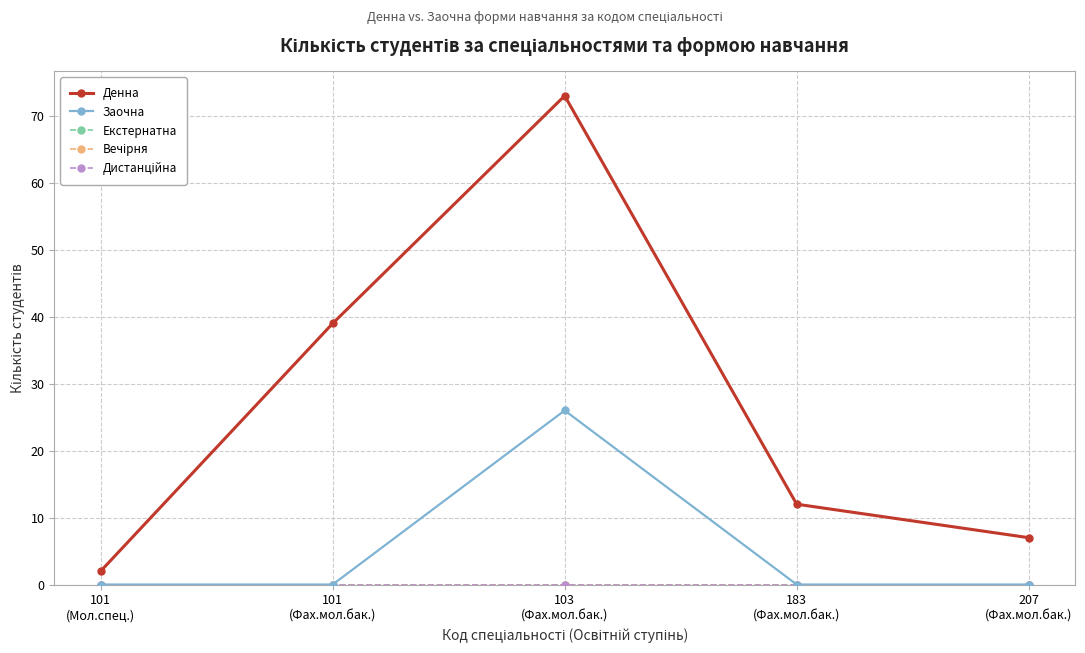

Does the chart have visible grid lines?

Yes